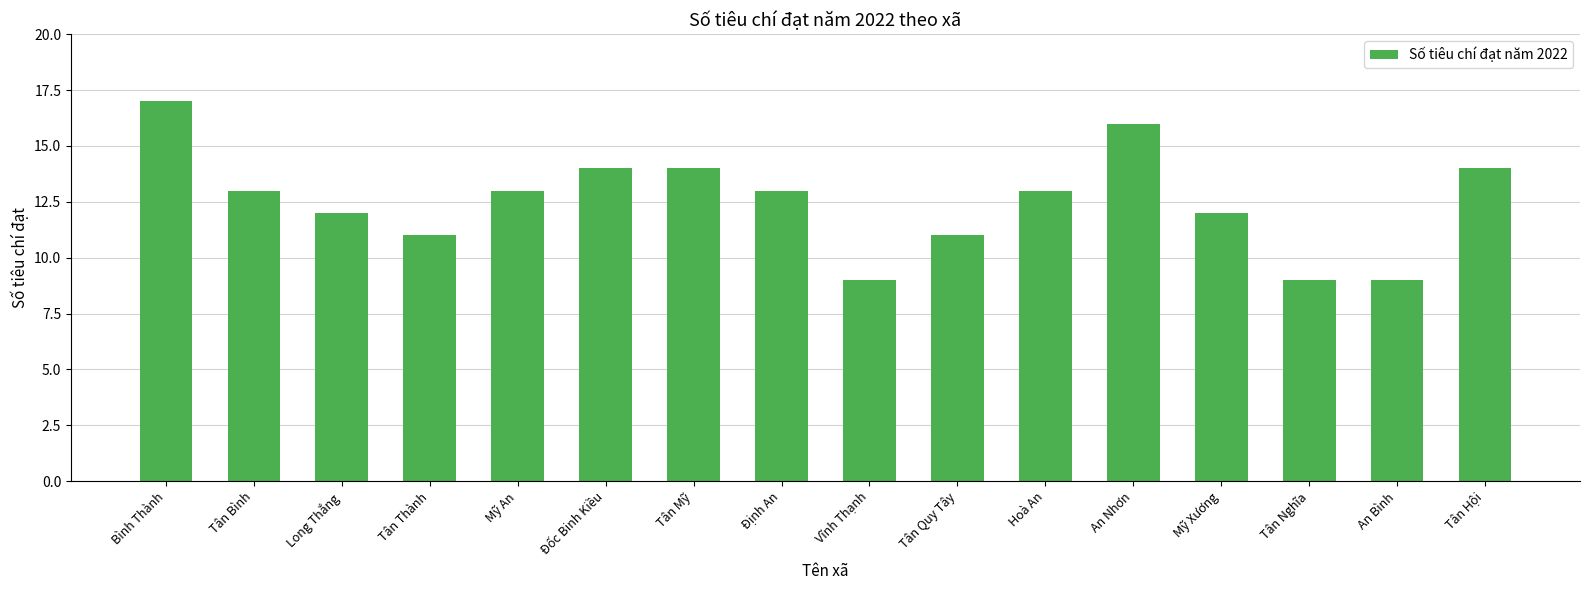

What is the minimum value shown in the chart?

9